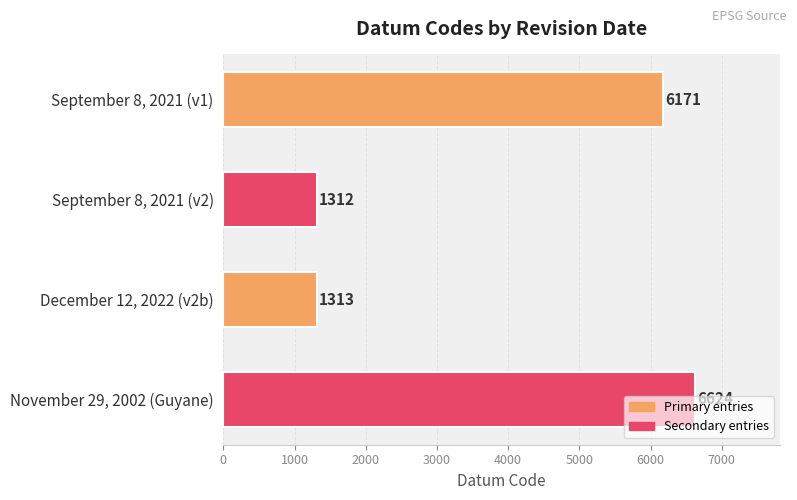

The chart shows a value of 815 at September 8, 2021 (v2). True or false?

False